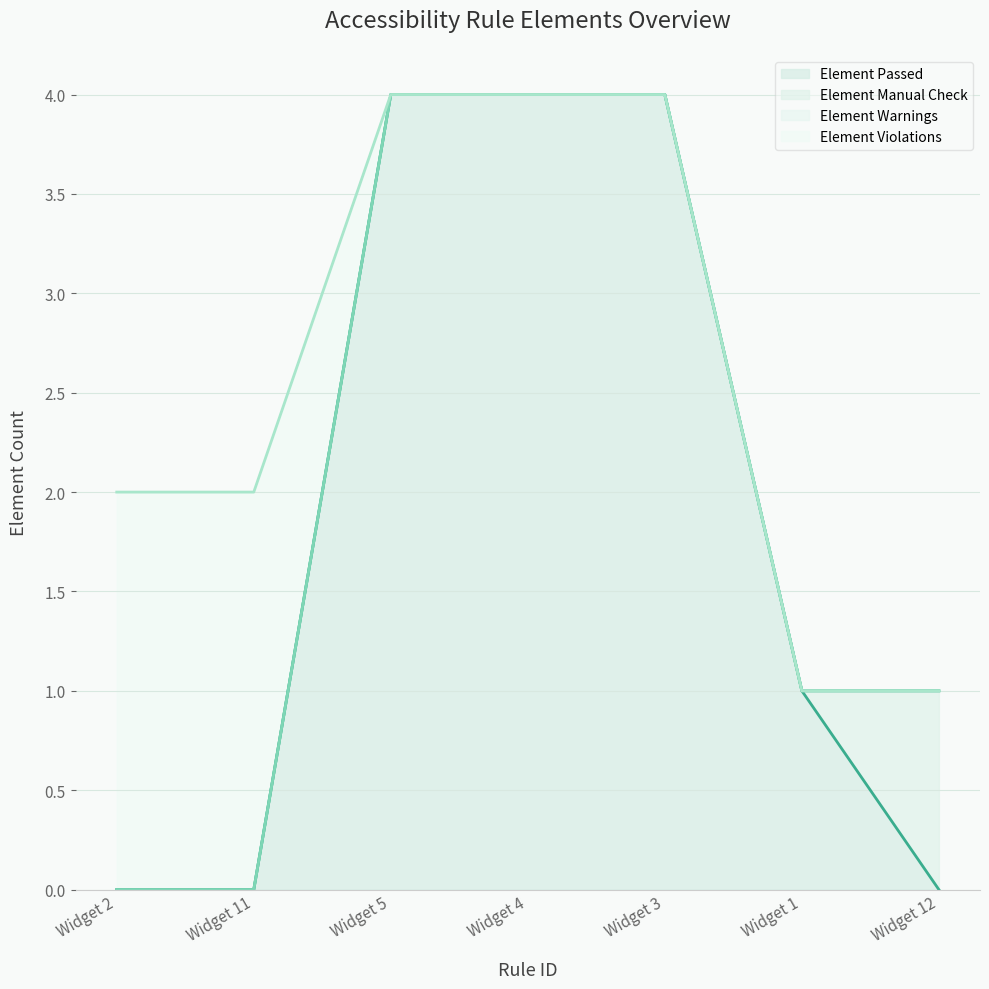

How many intersections are there between Element Passed and Element Manual Check?

1